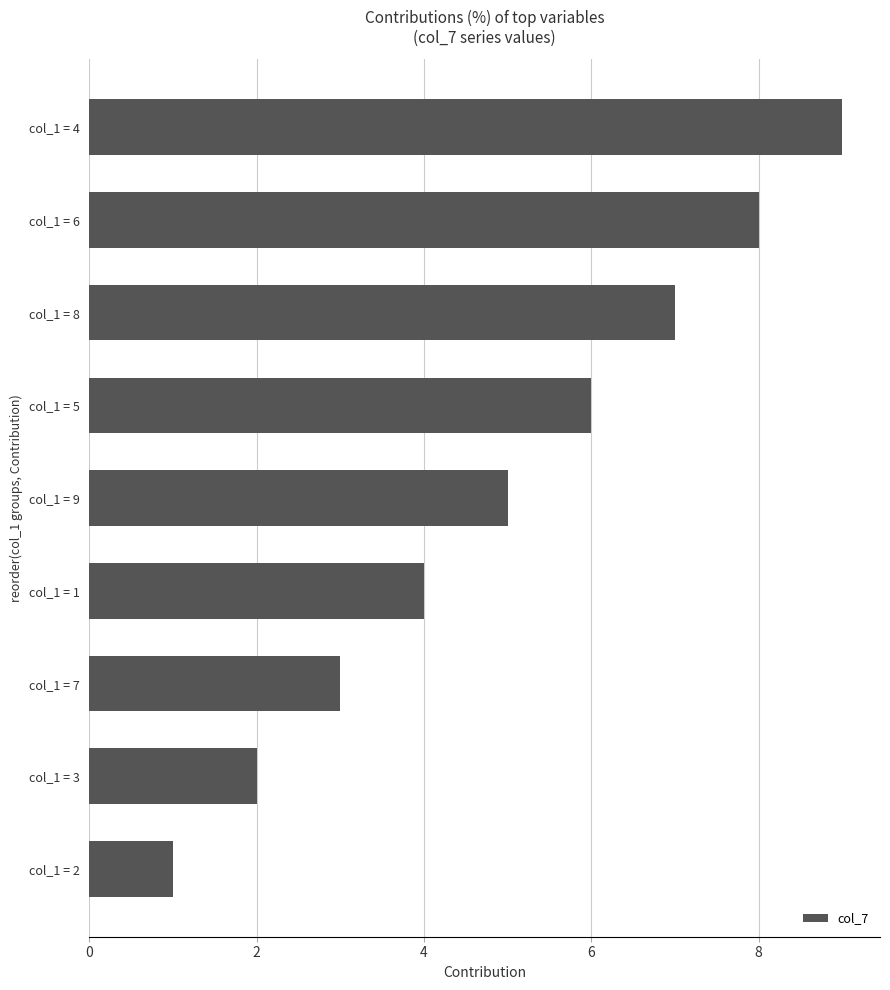

What is the average value?

5